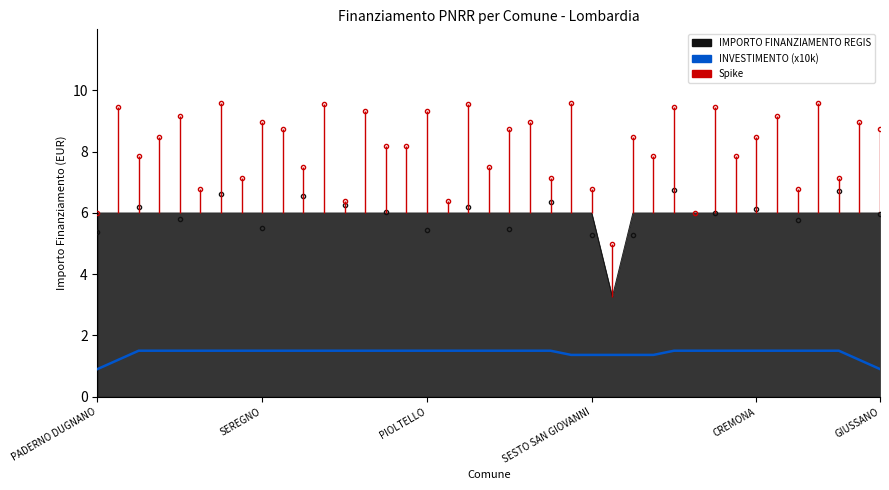

What is the ratio of the value at 6 to the value at 11?

1.0